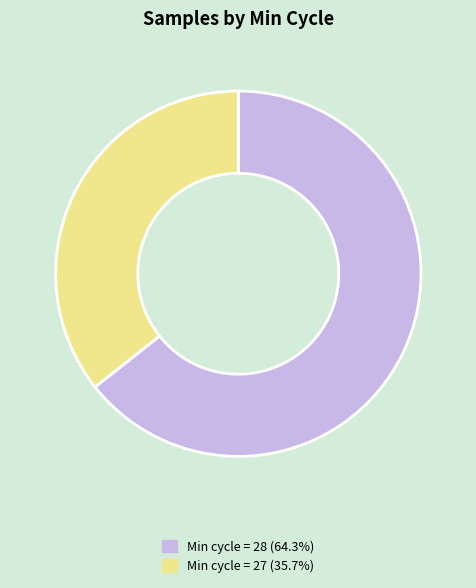

Is there a majority slice in this chart?

Yes